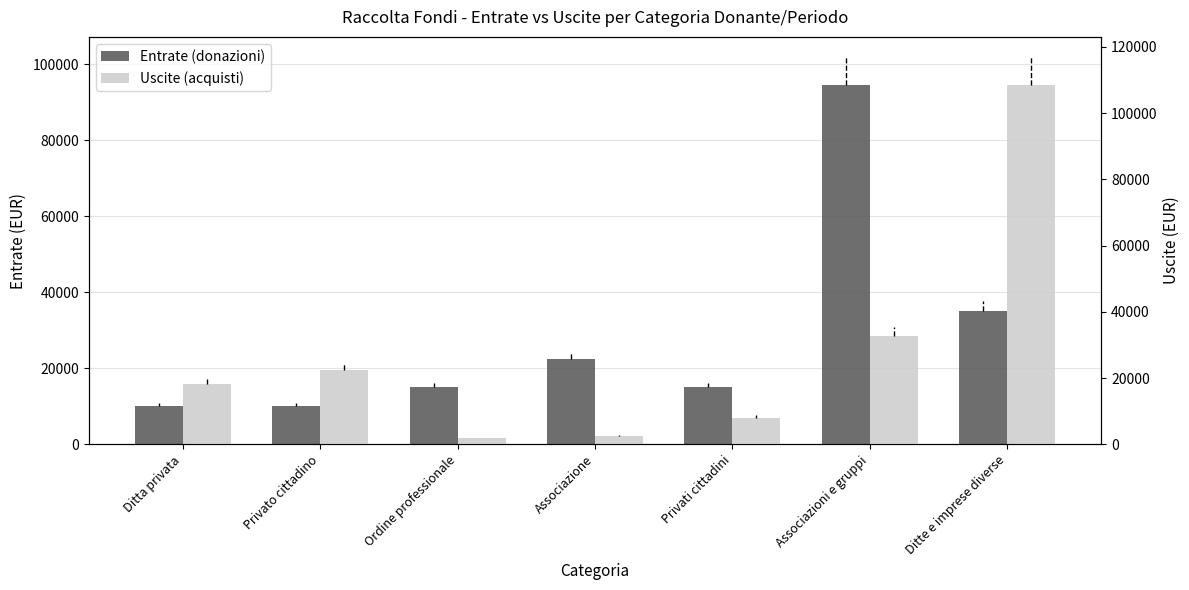

How many values in the Uscite (acquisti) series exceed 18251?

4